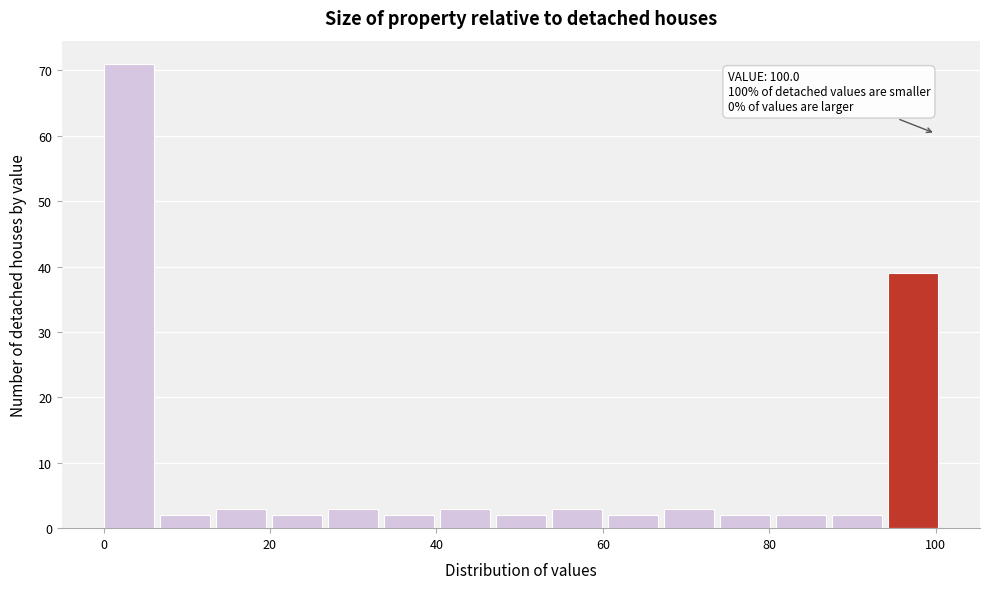

Around what value on the x-axis is the tallest bar? Give the approximate position of its centre, as read against the axis.

4